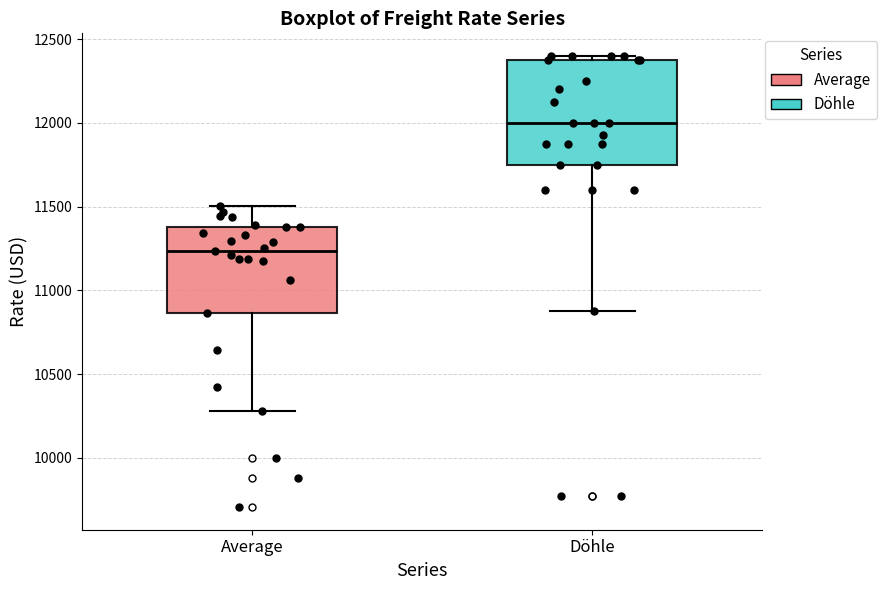

Reading left to right, transcribe this box plot: for each box, give where its median line is, the range the box spans, and where its two whiskers end, as read against the y-axis. The values are not printed on the chart, so give them approximately, as read against the axis.

Average: median 11250, box 10850 to 11400, whiskers 10300 to 11500
Döhle: median 12000, box 11750 to 12400, whiskers 10900 to 12400 (just above the box's upper edge)